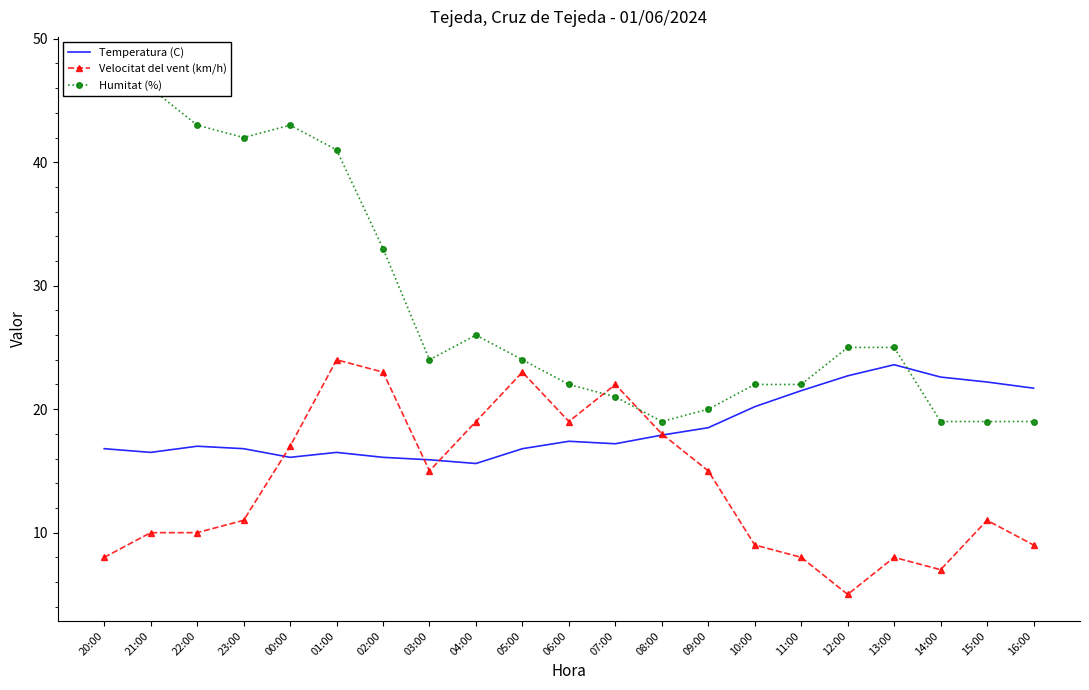

What is the maximum value for Temperatura (C)?

23.6